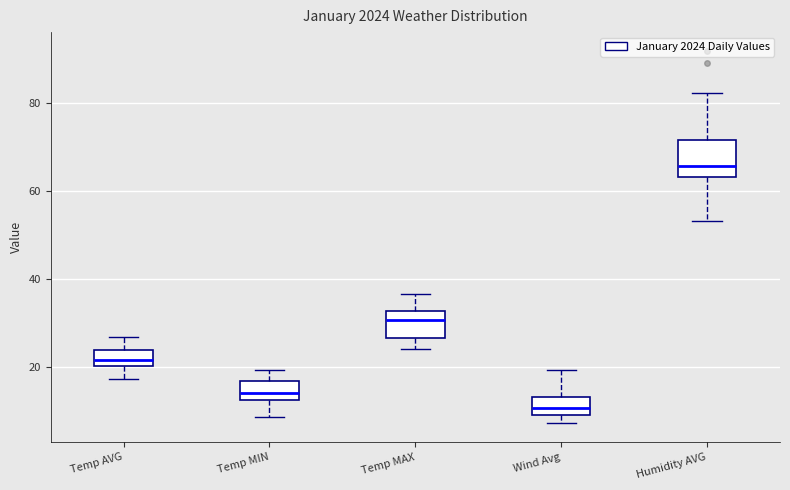

Reading left to right, read every box against the y-axis: the position of its median line, the range the box covers, and the ends of its whiskers. The values are not printed on the chart, so give them approximately, as read against the axis.

Temp AVG: median 22, box 20 to 24, whiskers 18 to 26
Temp MIN: median 14, box 12 to 16, whiskers 8 to 20
Temp MAX: median 30, box 26 to 32, whiskers 24 to 36
Wind Avg: median 10 (inside the box), box 10 to 14, whiskers 8 to 20
Humidity AVG: median 66, box 64 to 72, whiskers 54 to 82